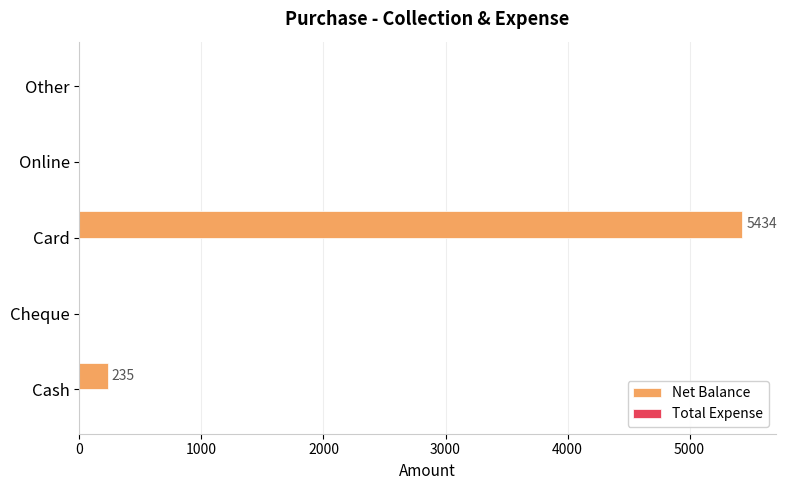

Are the bars horizontal?

Yes